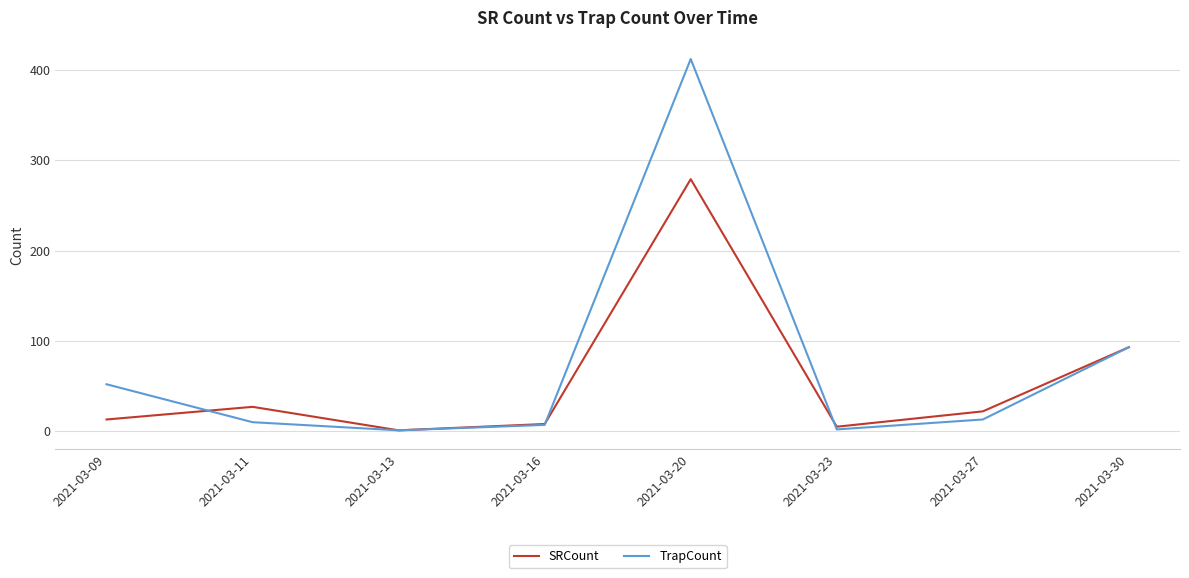

Where is TrapCount nearest to the value 206?

2021-03-30